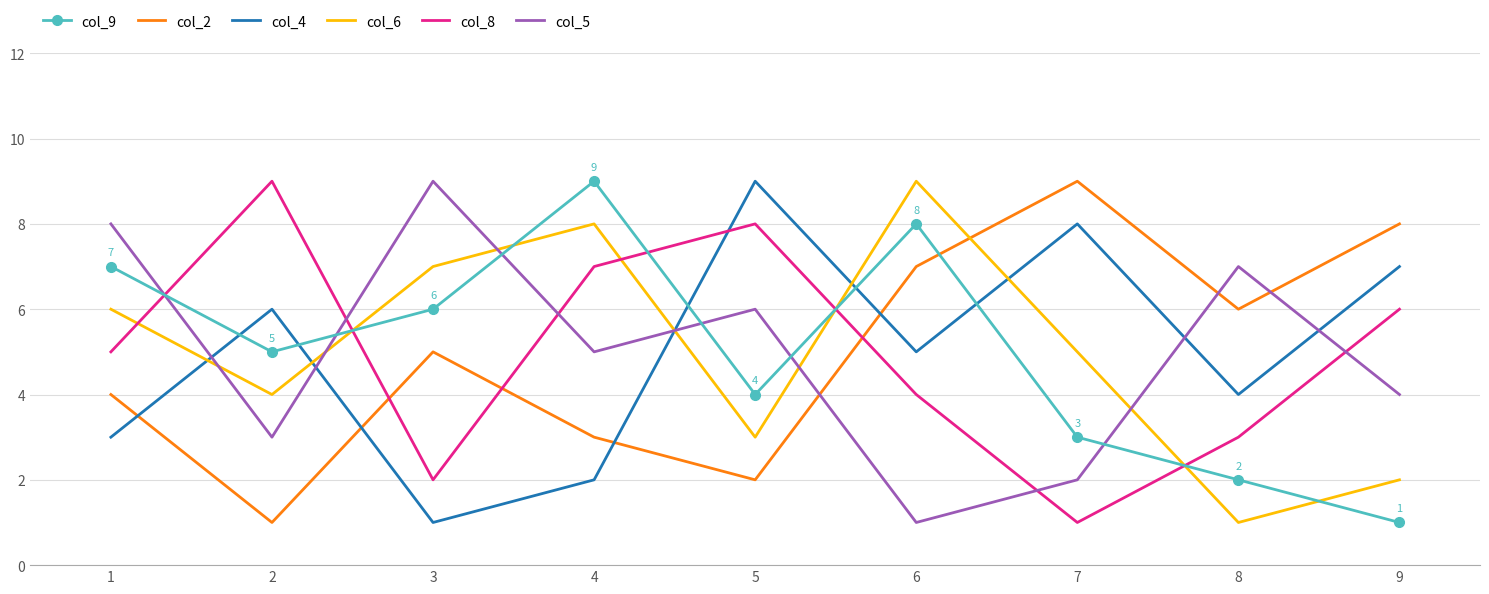

True or false: col_6 has more than 1 points higher than both neighbors.

True